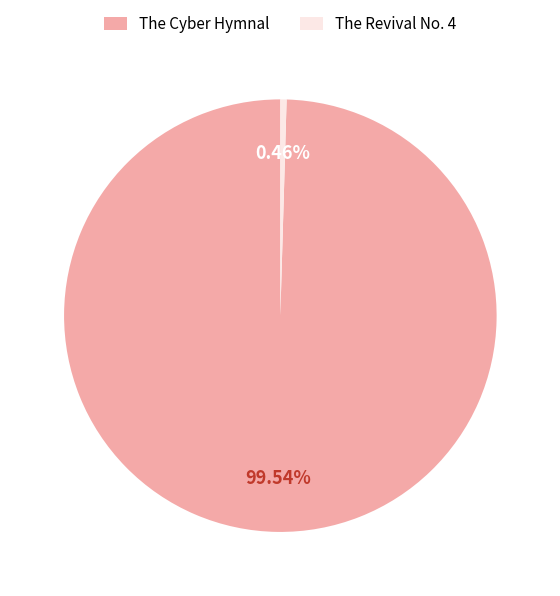

Is it true that The Revival No. 4 is 0% of the pie?

True